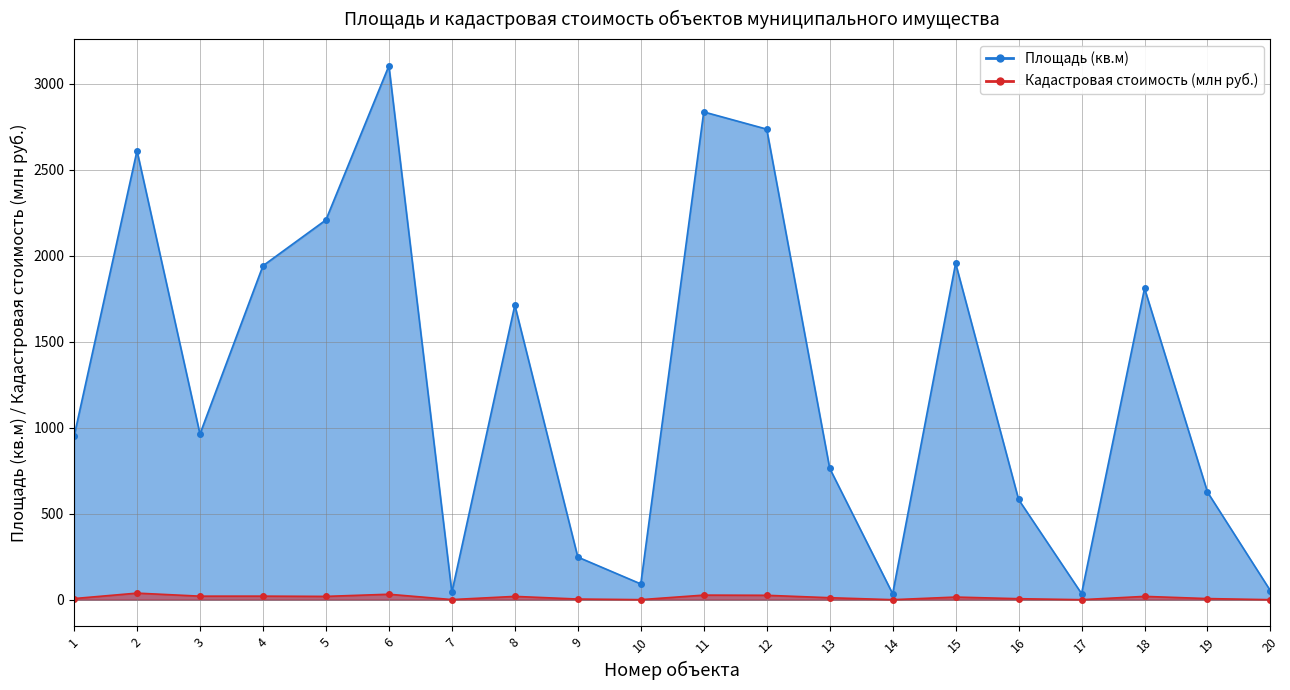

What is the maximum value shown in the chart?

3103.6